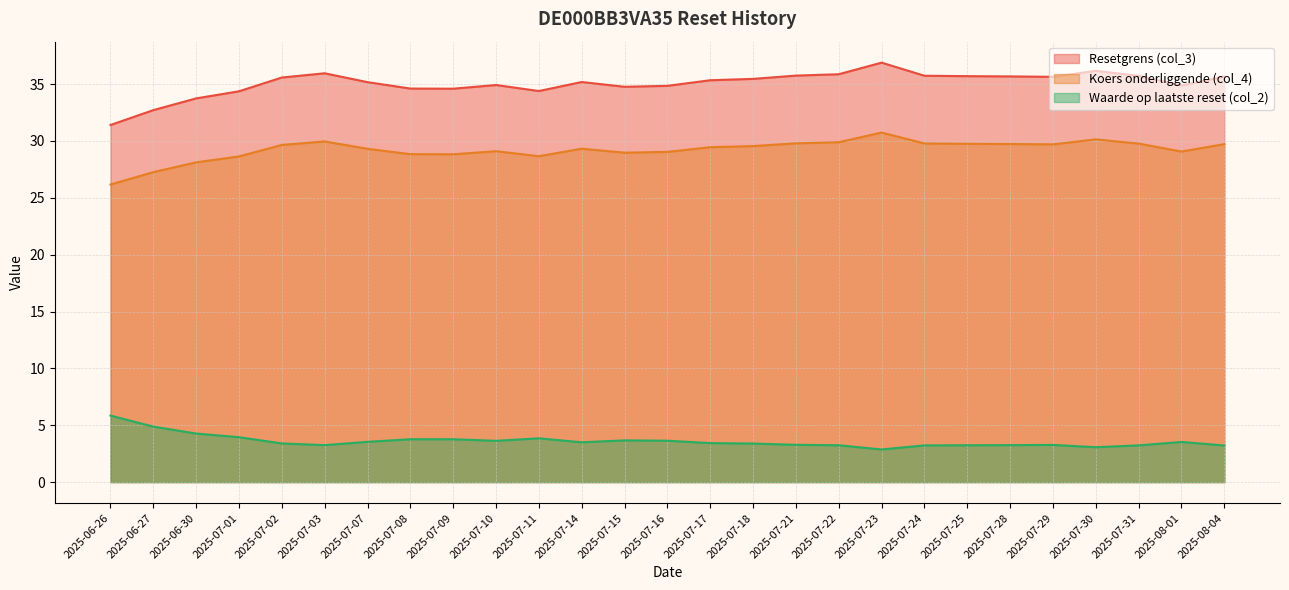

What is the total value across all series at 2025-07-22?

69.0